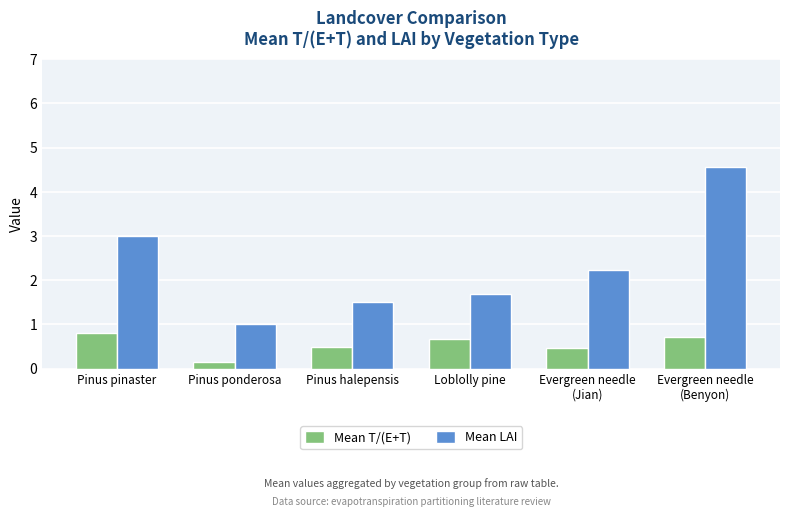

Is it true that Mean LAI equals 3.2 at Evergreen needle
(Jian)?

False